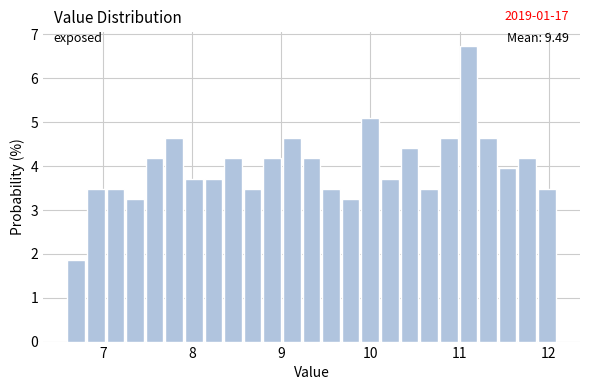

Read against the x-axis, roughly where is the centre of the tallest bar?

11.1